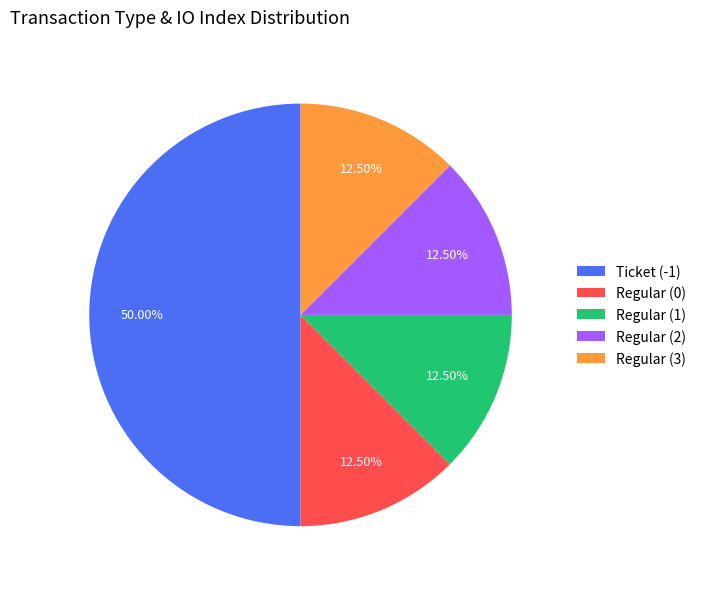

Combined, do Regular (3) and Regular (1) account for over 50%?

No